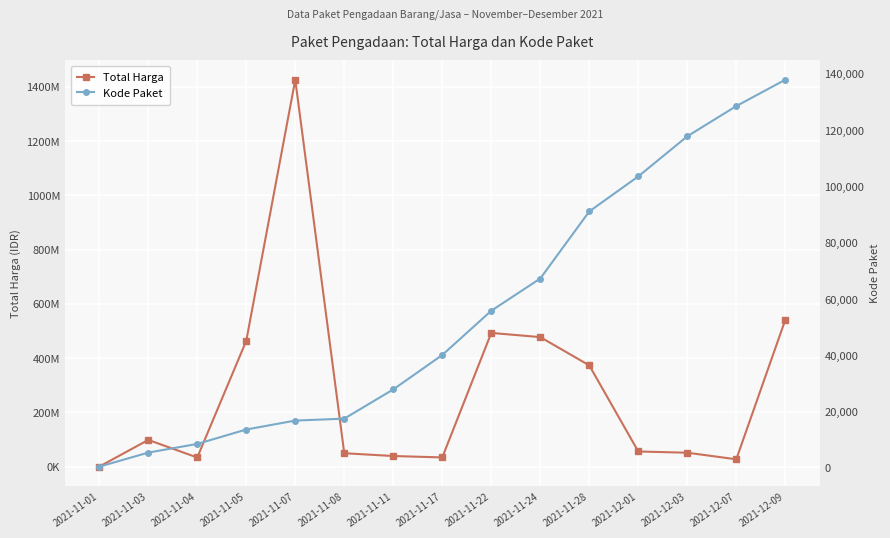

What is the value of the Kode Paket point at the 9th from the left?

55826